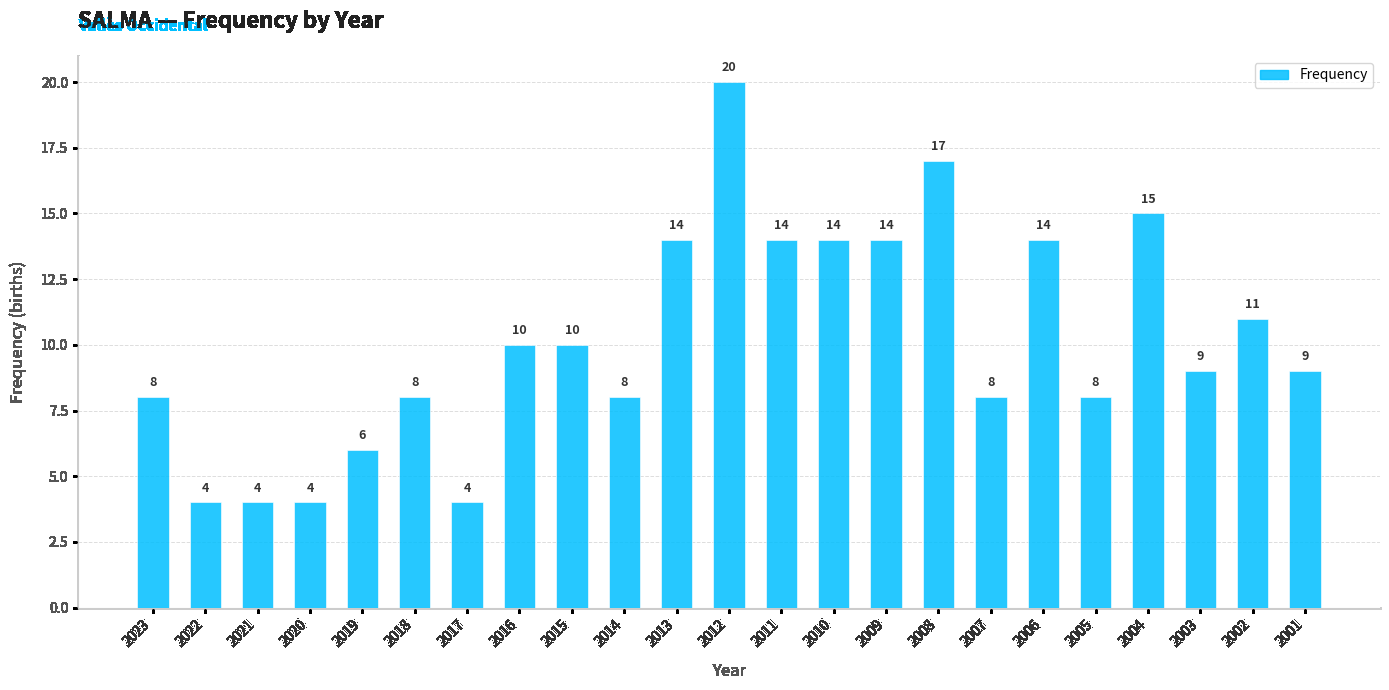

What is the difference between the values at 2016 and 2004?

5